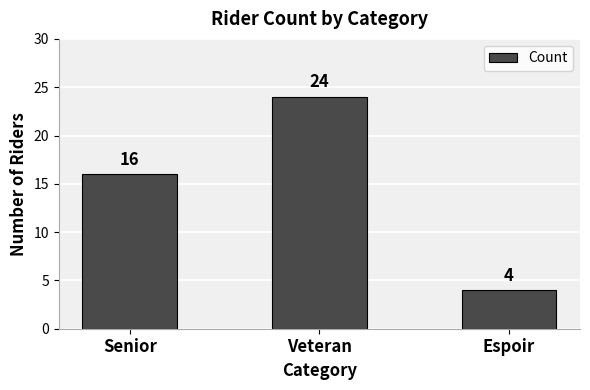

Where is the data nearest to the value 14?

Senior